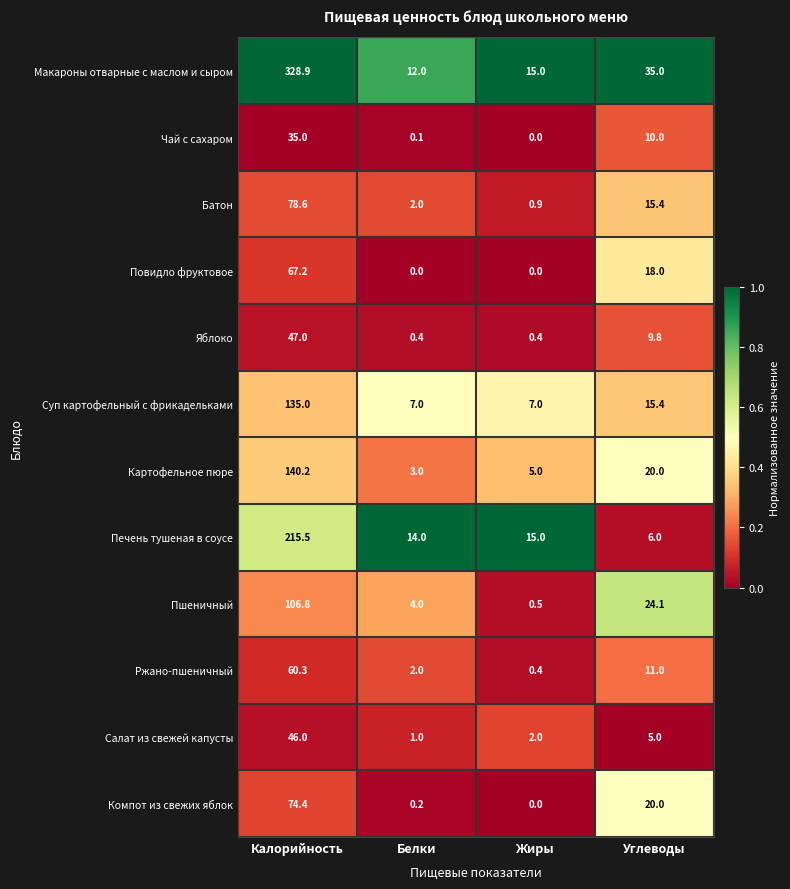

What is the highest value of the Картофельное пюре series?

140.2